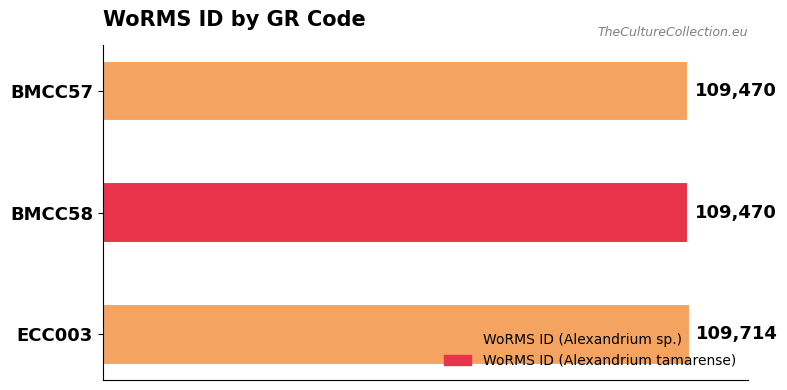

What is the sum of the values at BMCC58 and ECC003?

219184